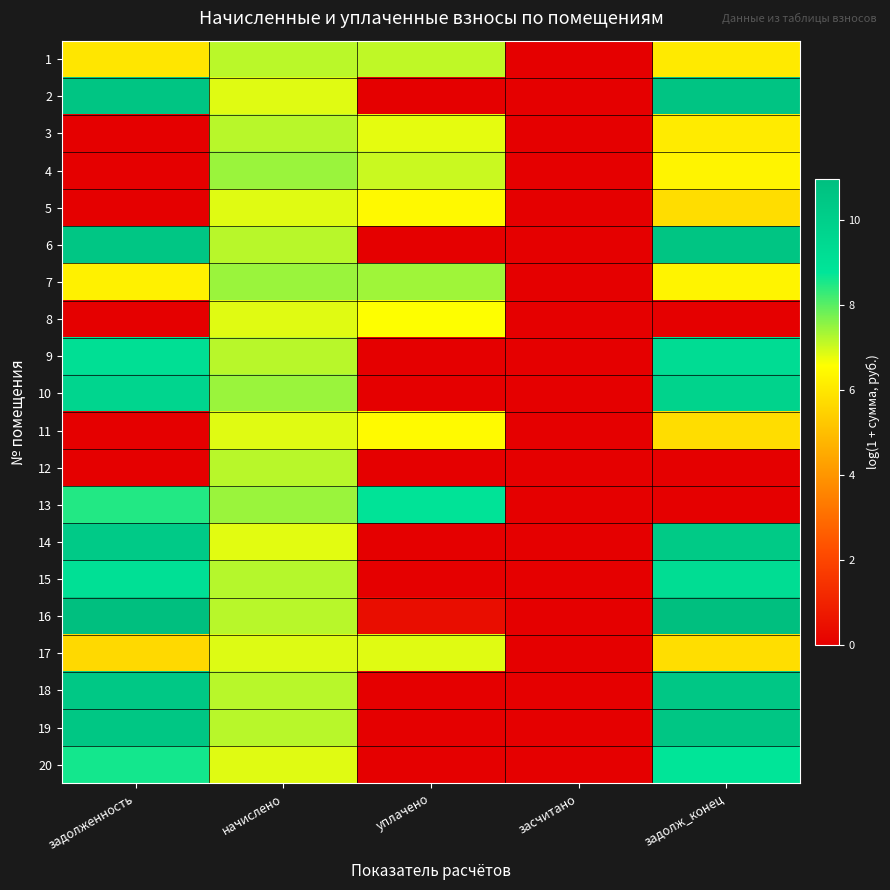

How many data points does each series have?

5